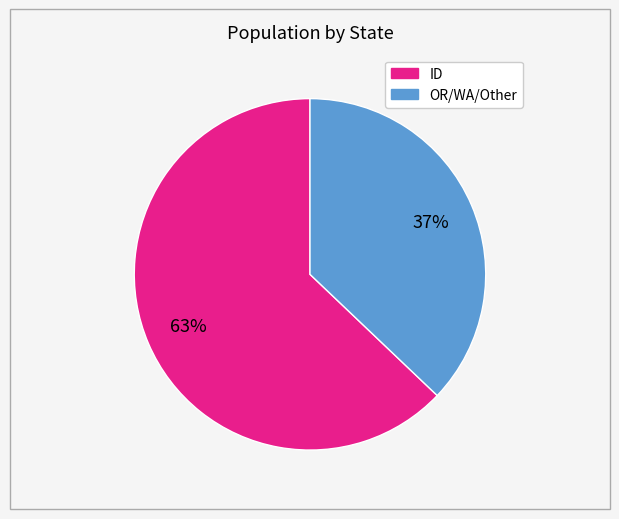

Count the number of slices in the pie.

2